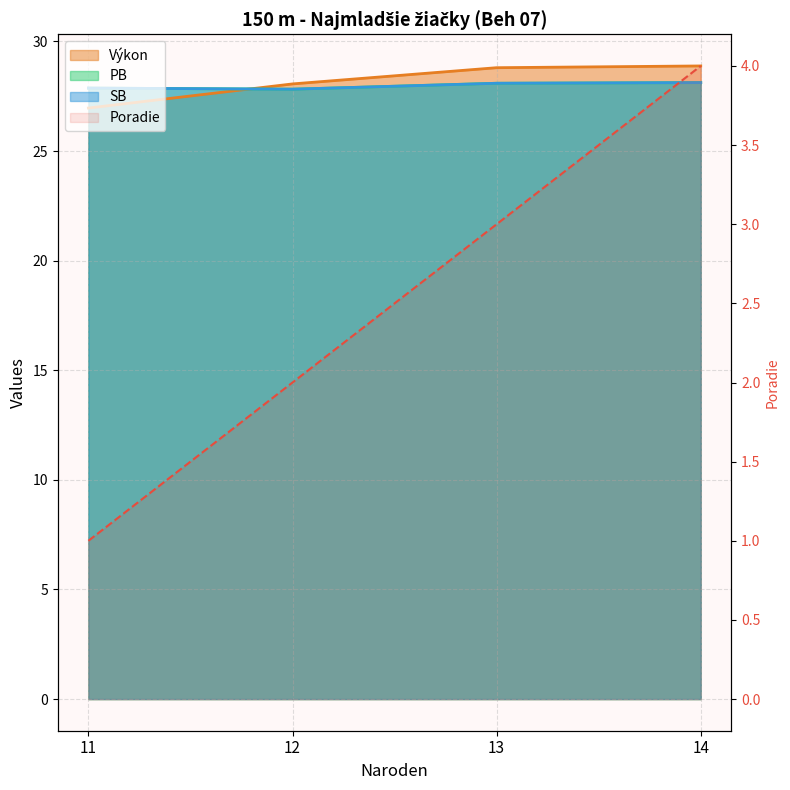

What is the sum of the Výkon values at 13 and 14?

57.7